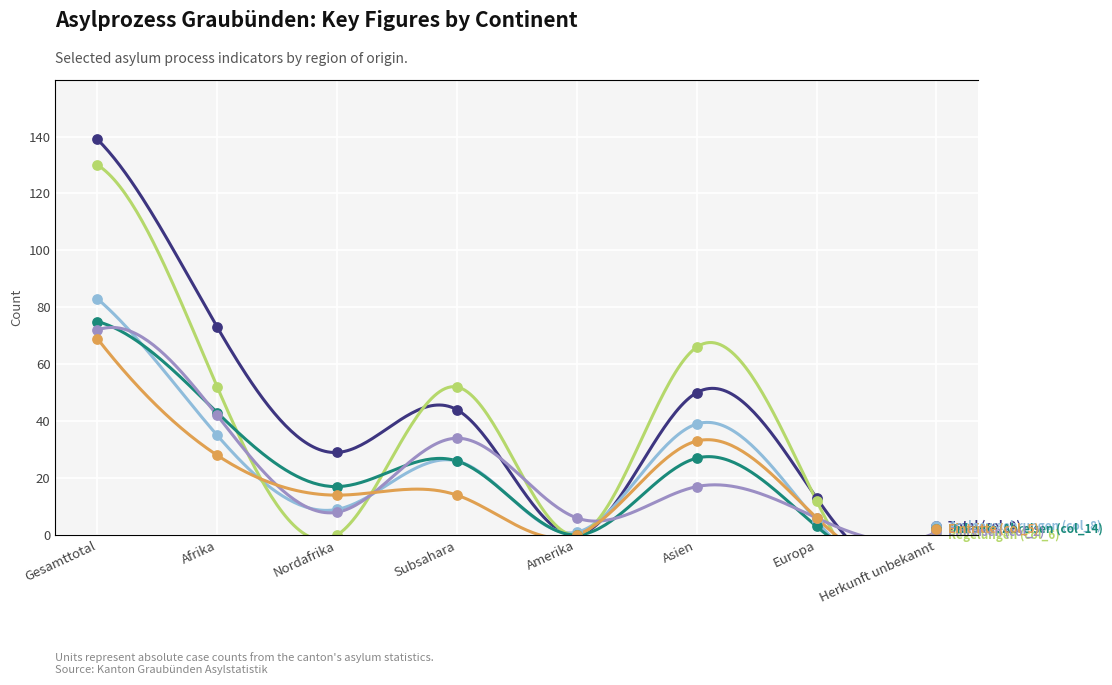

What is the total value across all series at Subsahara?

196